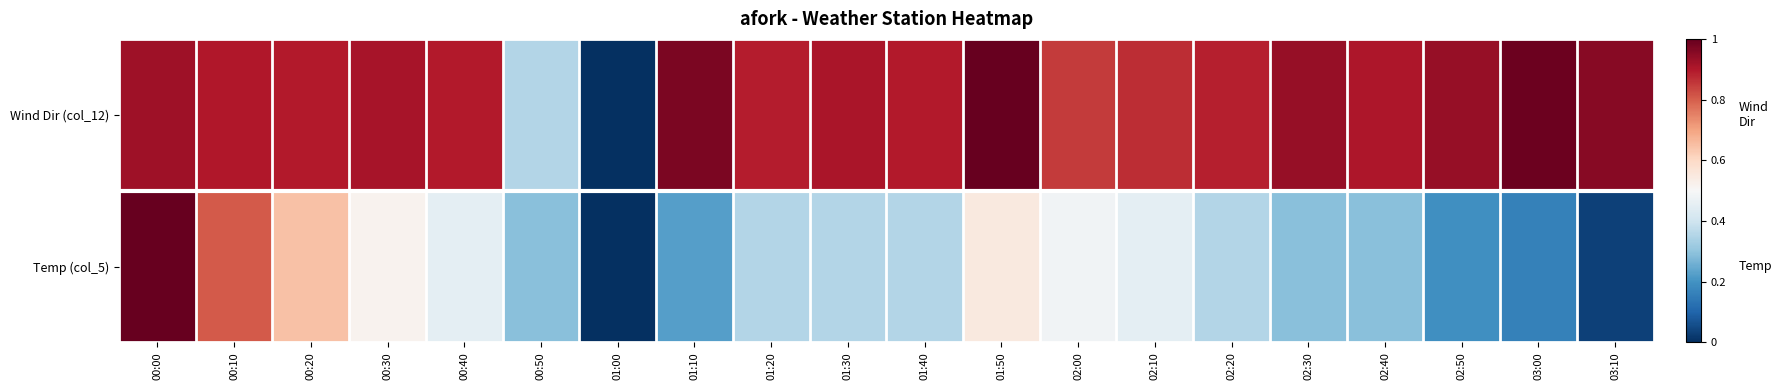

Reading right to left, transcribe all the data shown in this chart.

Wind Dir (col_12): 03:10=1.0	03:00=1.0	02:50=0.9	02:40=0.9	02:30=0.9	02:20=0.9	02:10=0.9	02:00=0.8	01:50=1.0	01:40=0.9	01:30=0.9	01:20=0.9	01:10=1.0	01:00=0.0	00:50=0.4	00:40=0.9	00:30=0.9	00:20=0.9	00:10=0.9	00:00=0.9
Temp (col_5): 03:10=0.0	03:00=0.2	02:50=0.2	02:40=0.3	02:30=0.3	02:20=0.4	02:10=0.5	02:00=0.5	01:50=0.5	01:40=0.4	01:30=0.4	01:20=0.4	01:10=0.2	01:00=0.0	00:50=0.3	00:40=0.5	00:30=0.5	00:20=0.6	00:10=0.8	00:00=1.0